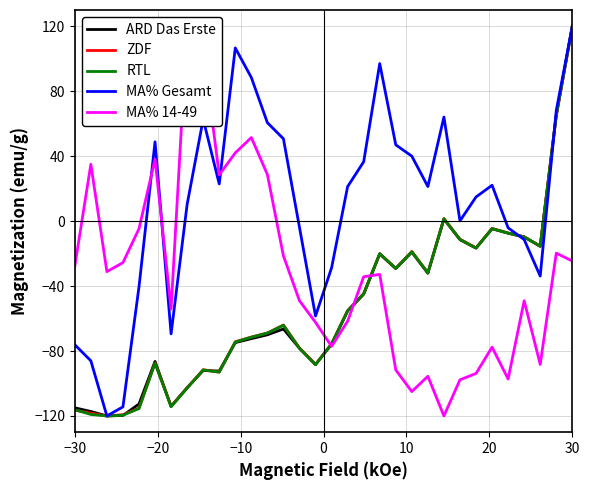

What is the maximum value for ARD Das Erste?

120.0